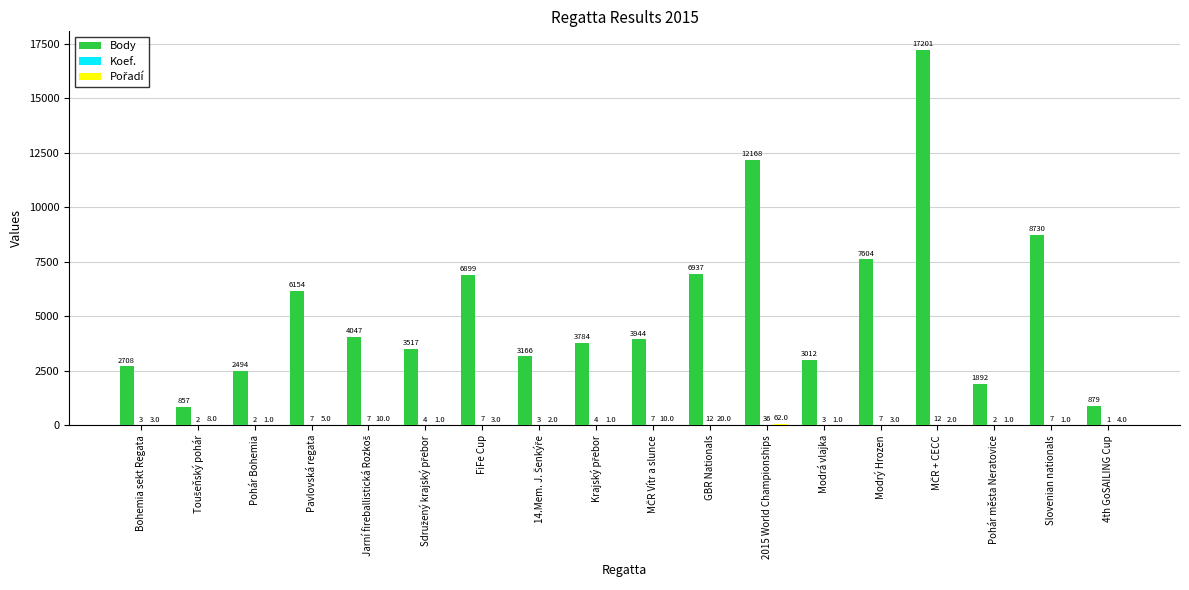

The Body series shows 6899 at FiFe Cup. True or false?

True